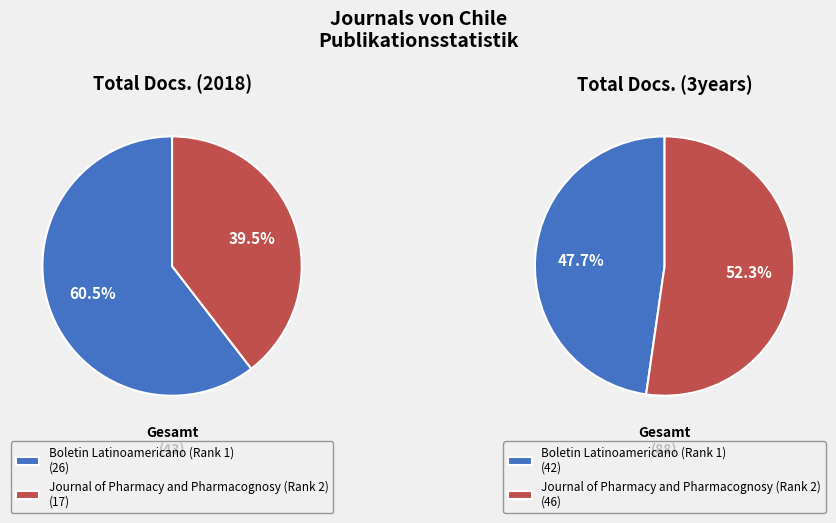

Is it true that Journal of Pharmacy and Pharmacognosy (Rank 2) is 18% of the pie?

False